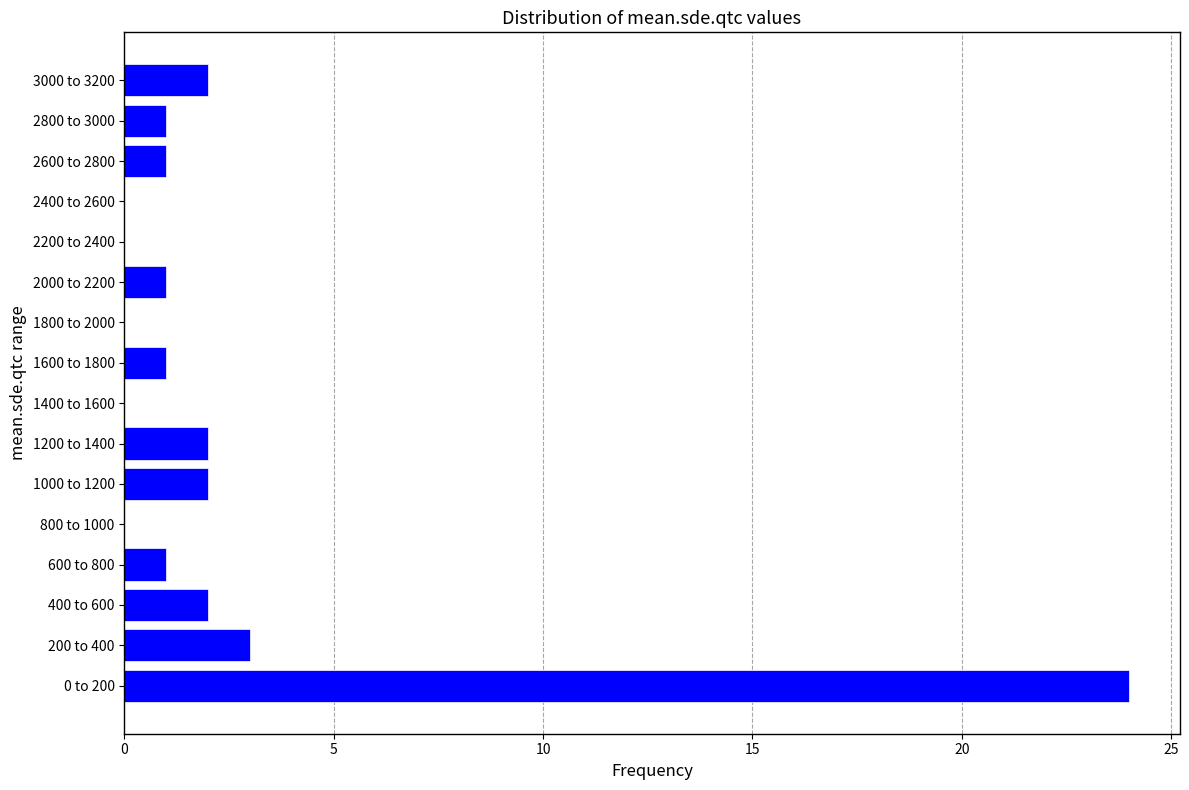

Reading top to bottom, list all the values displayed in this chart.

3000 to 3200=2	2800 to 3000=1	2600 to 2800=1	2400 to 2600=0	2200 to 2400=0	2000 to 2200=1	1800 to 2000=0	1600 to 1800=1	1400 to 1600=0	1200 to 1400=2	1000 to 1200=2	800 to 1000=0	600 to 800=1	400 to 600=2	200 to 400=3	0 to 200=24